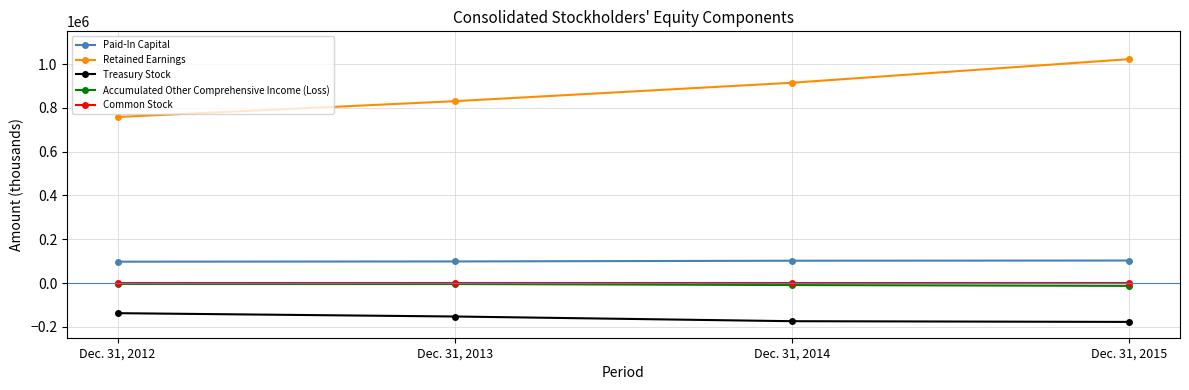

What is the difference between the Retained Earnings values at Dec. 31, 2015 and Dec. 31, 2014?

107881